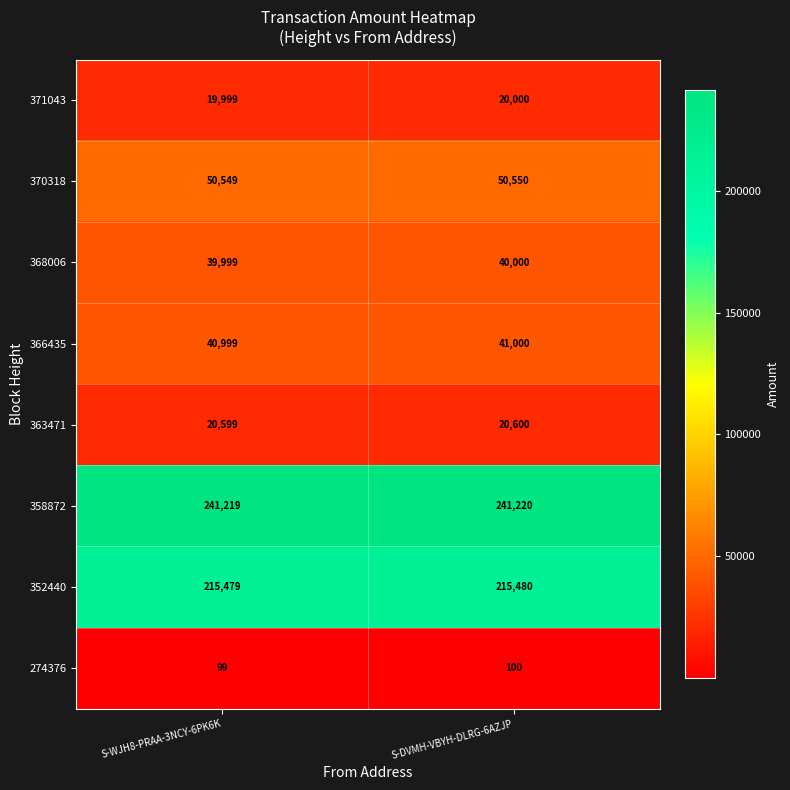

Where is 274376 nearest to the value 99?

S-WJH8-PRAA-3NCY-6PK6K